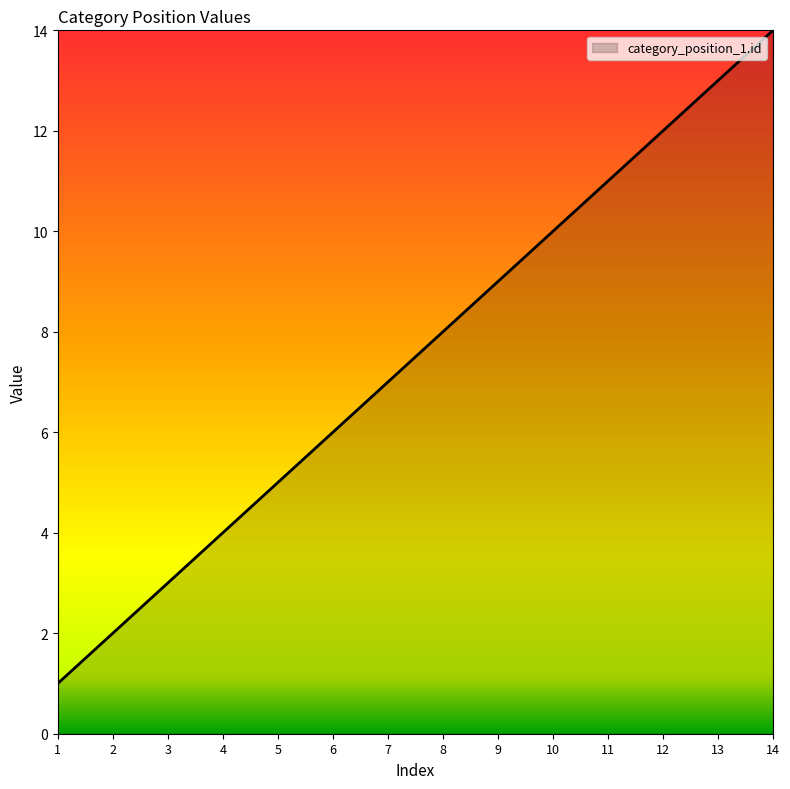

List the labels in order of value, largest first.

14, 13, 12, 11, 10, 9, 8, 7, 6, 5, 4, 3, 2, 1